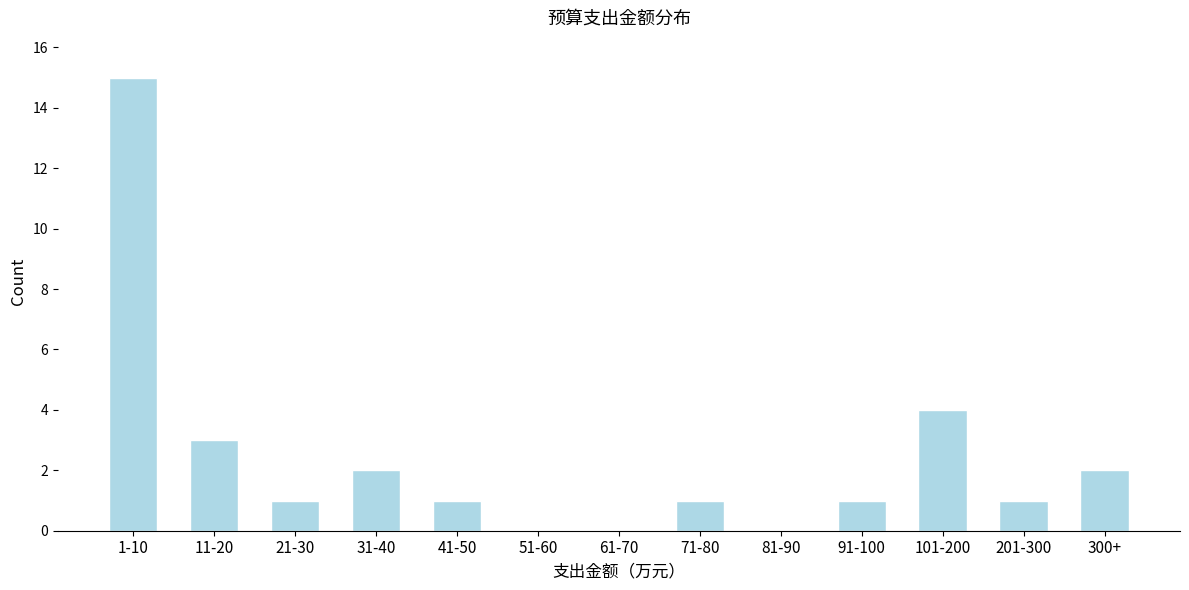

Reading left to right, extract all data points from this chart.

1-10=15	11-20=3	21-30=1	31-40=2	41-50=1	51-60=0	61-70=0	71-80=1	81-90=0	91-100=1	101-200=4	201-300=1	300+=2